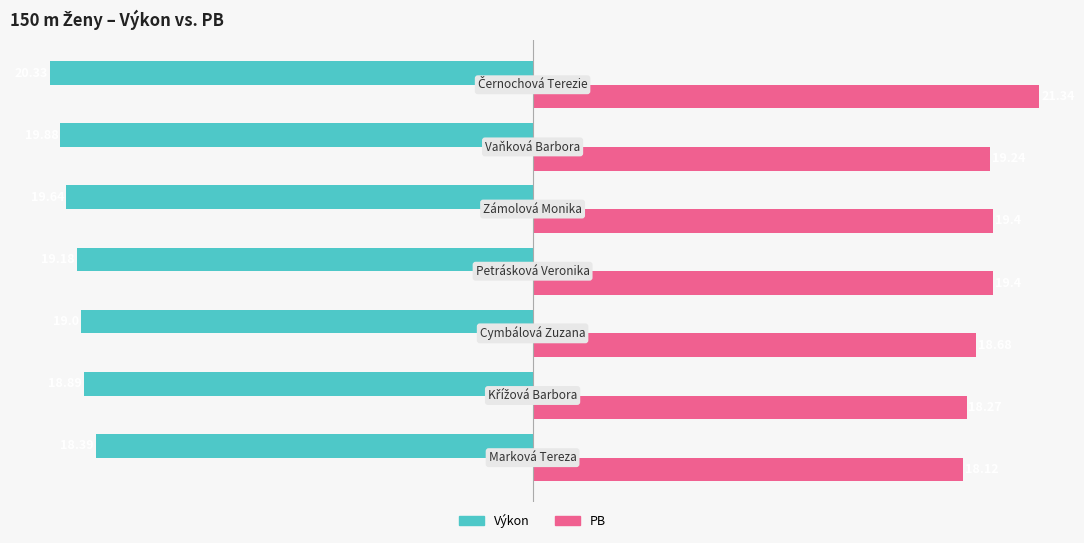

How many data points in Výkon are less than -19?

4